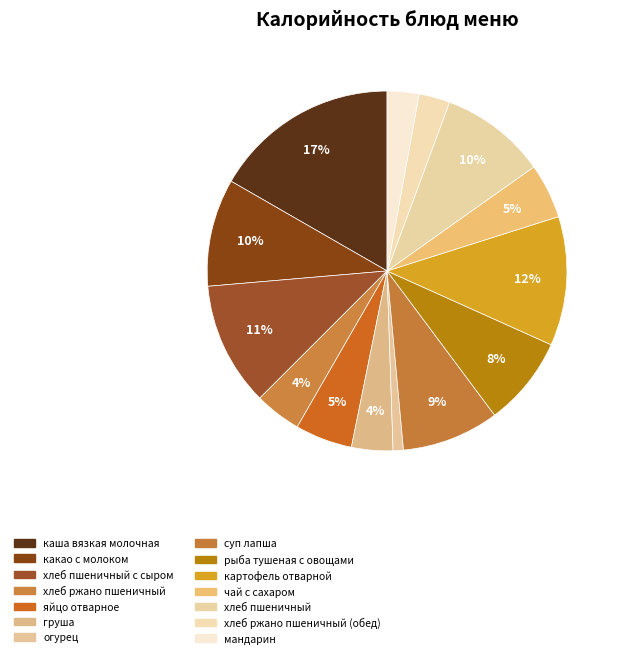

To the nearest percent, what is the average slice percentage?

7%